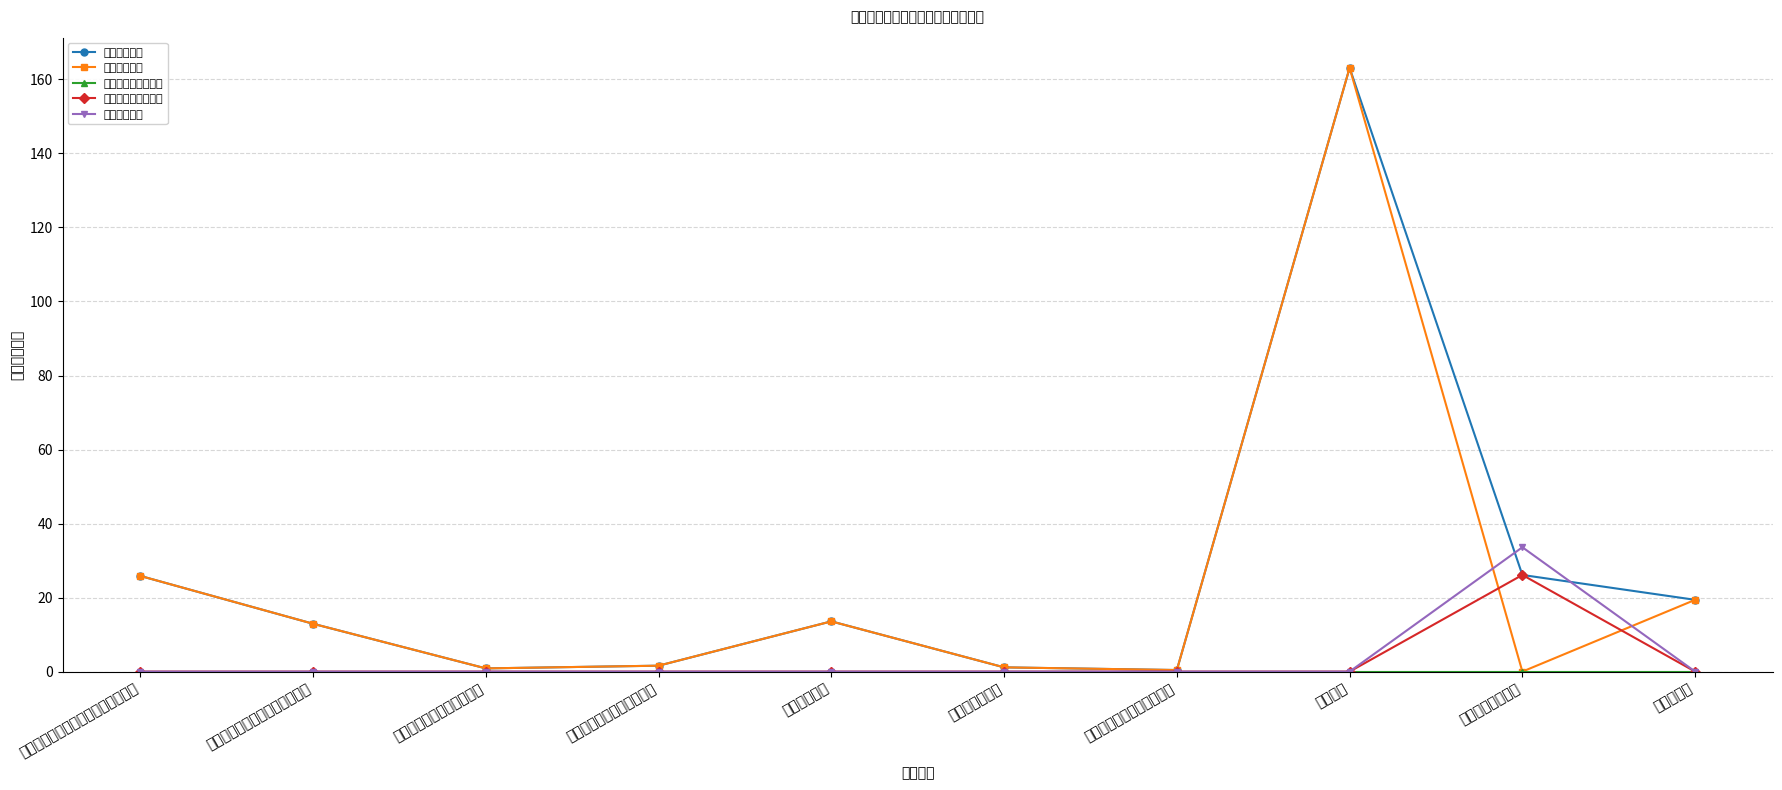

What is the label of the 4th point from the left?

财政对工伤保险基金的补助